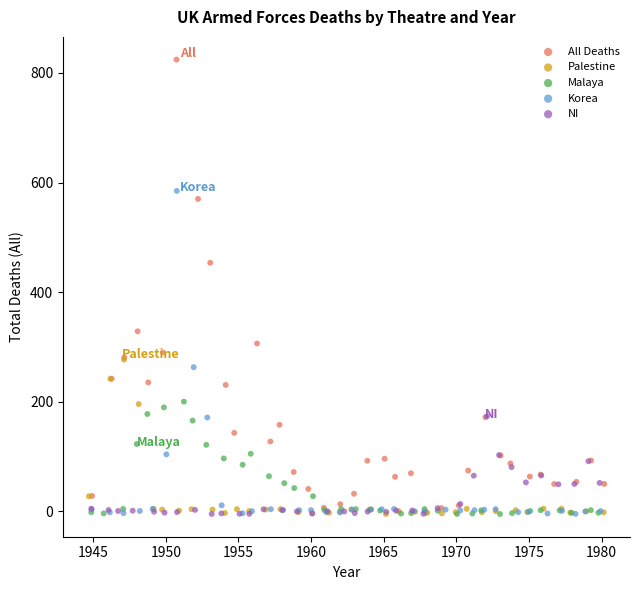

Which series contains the highest Y value?

All Deaths